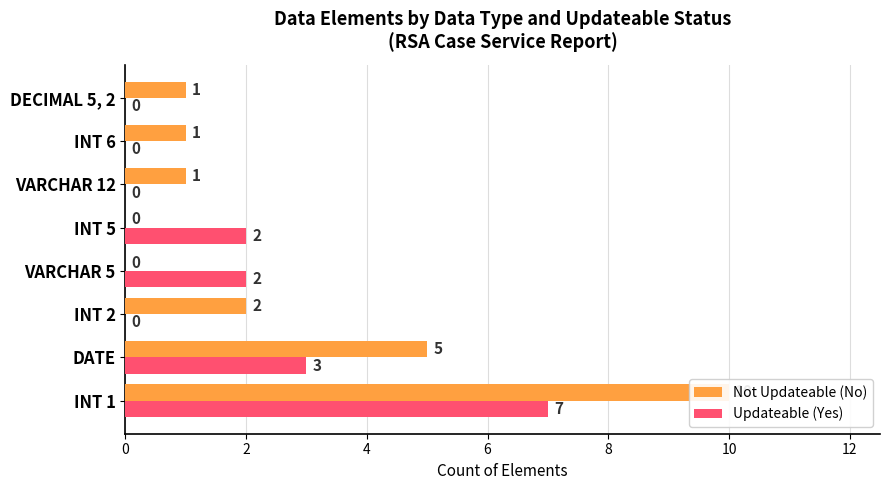

What is the sum of the Not Updateable (No) values at INT 6 and INT 1?

11